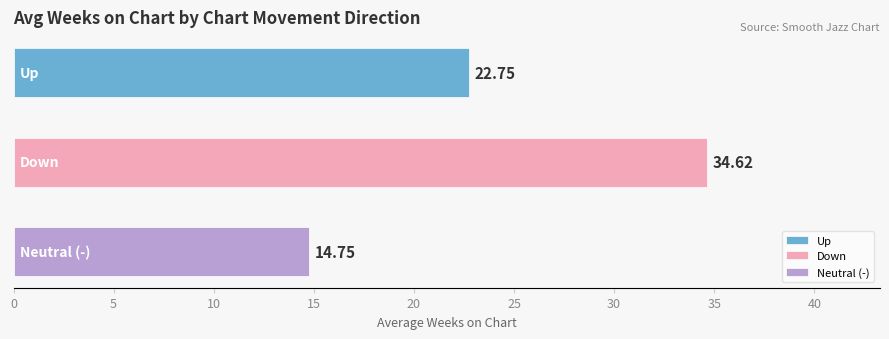

What is the average value?

24.0